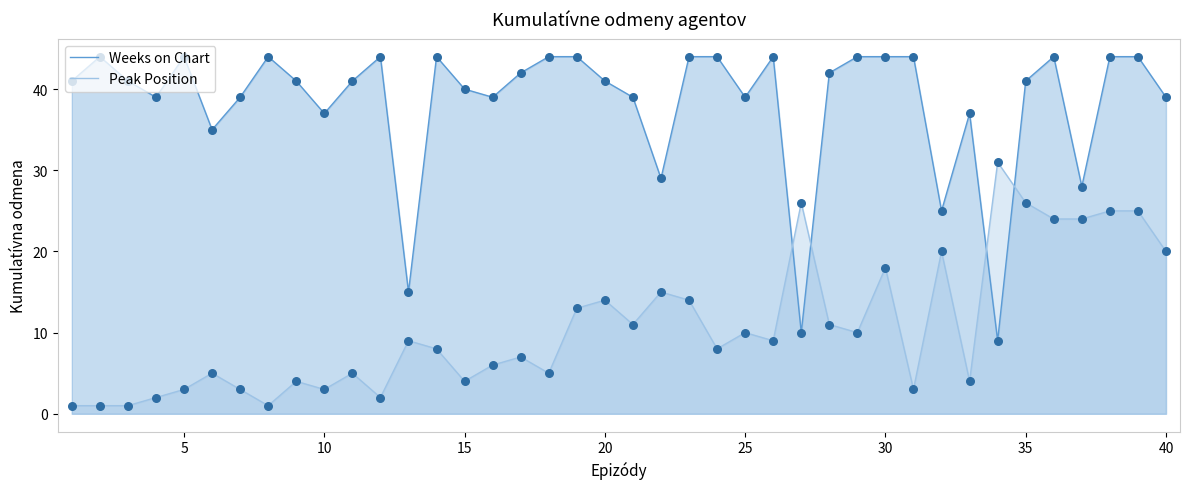

Which series has the largest total across all categories?

Weeks on Chart